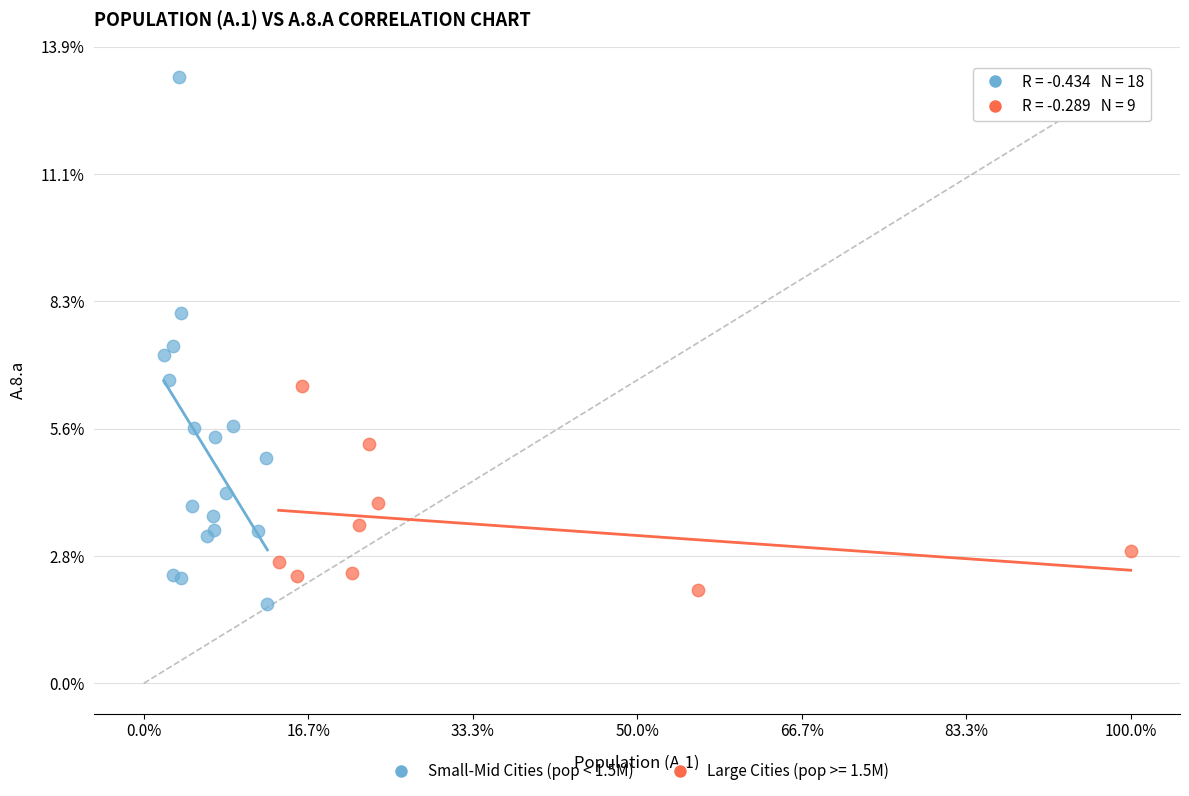

Which series has the widest spread of Y values?

Small-Mid Cities (pop < 1.5M)